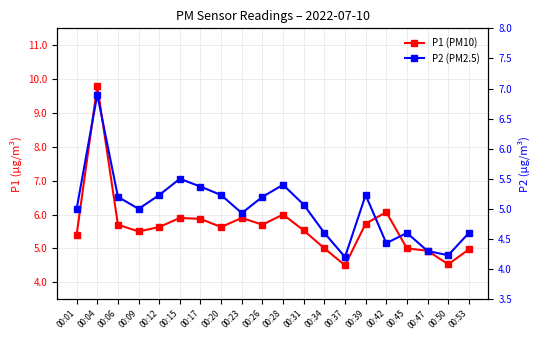

What is the spread (max minus min) of values at 00:53?

0.4